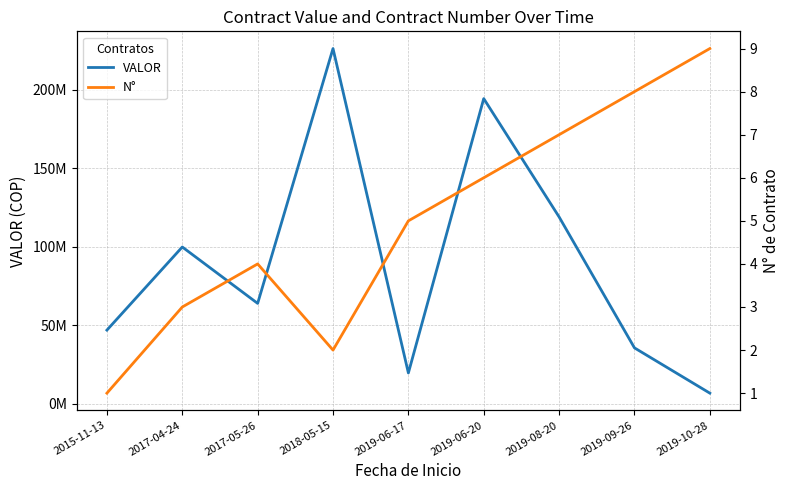

Which series has the widest spread of values?

VALOR